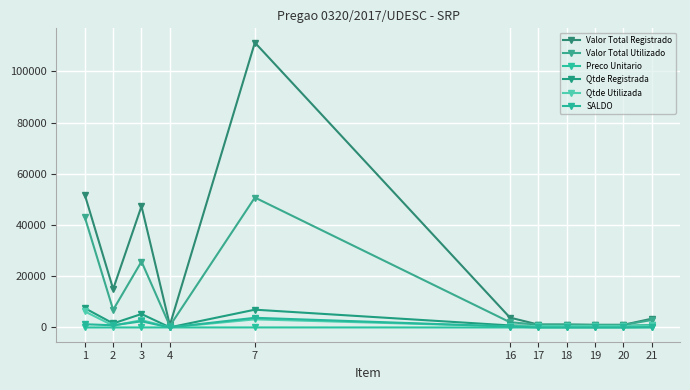

Is it true that Qtde Registrada equals 83.7 at 4?

False